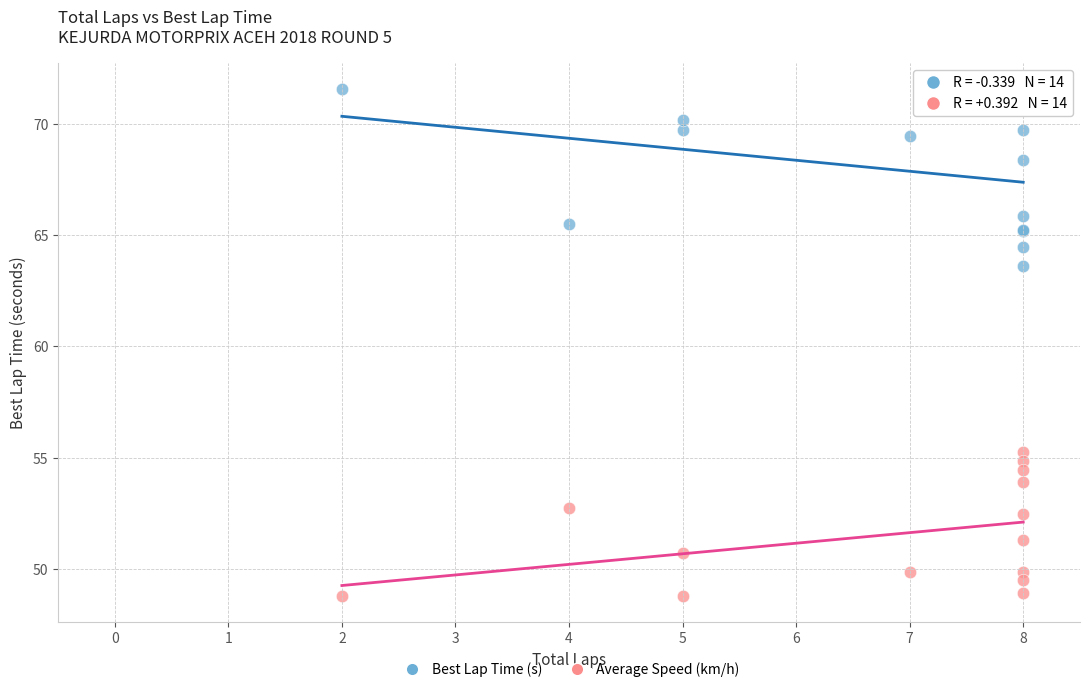

Which series contains the highest Y value?

Best Lap Time (s)